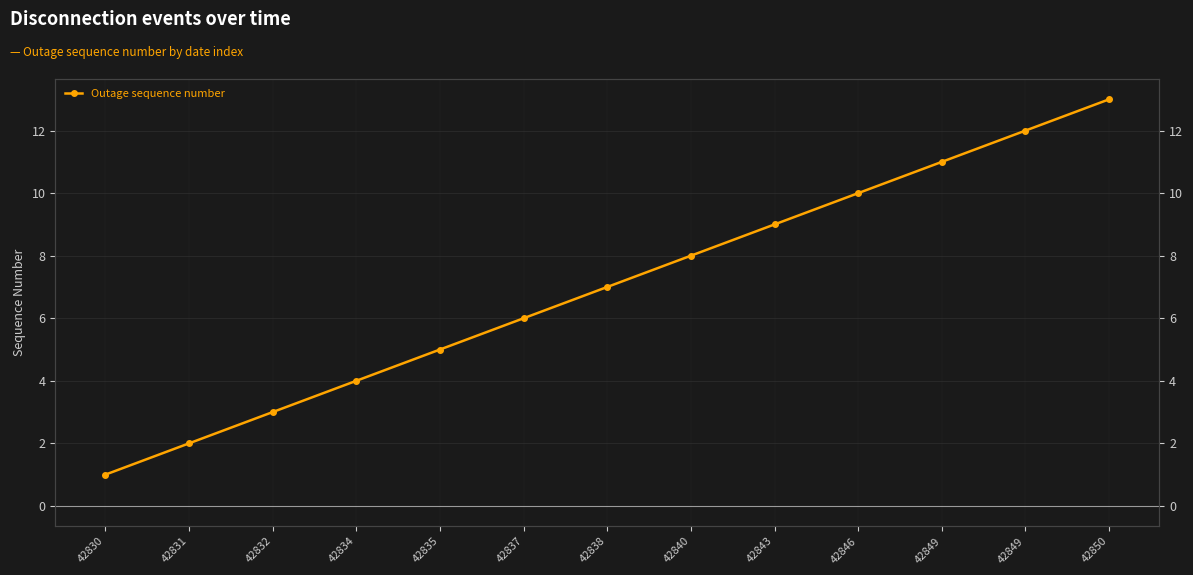

At which label does the data first exceed 7?

42840